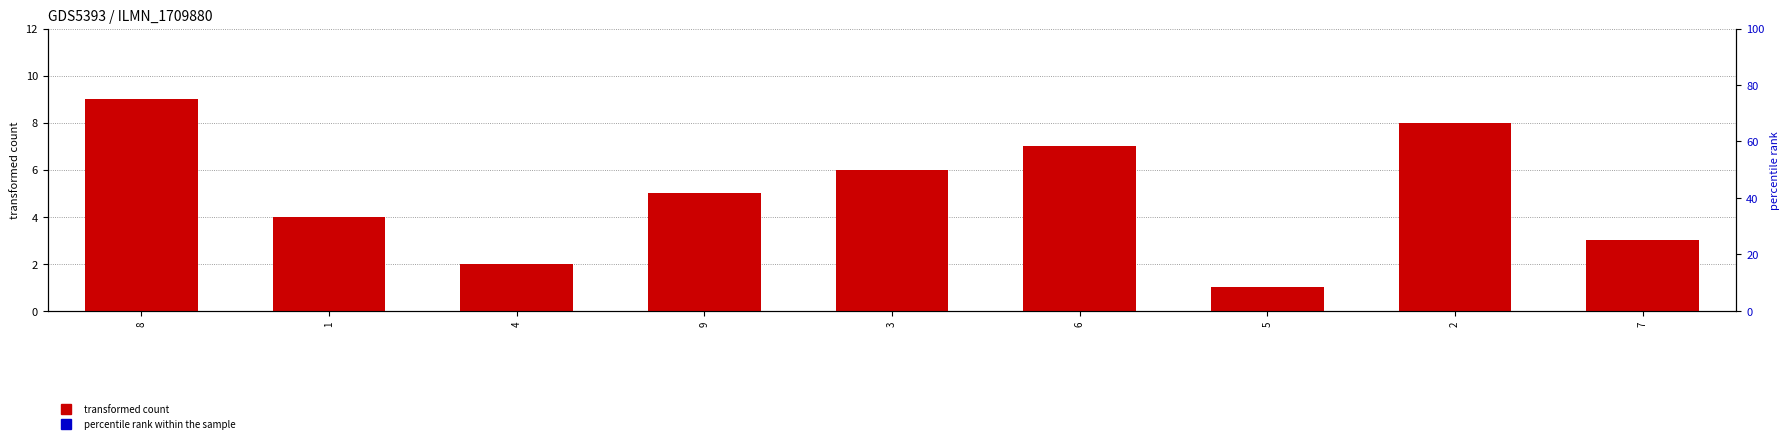

Reading right to left, what are all the values shown in this chart?

transformed count: 3	8	1	7	6	5	2	4	9
percentile rank within the sample: 6	5	4	1	9	7	3	8	2